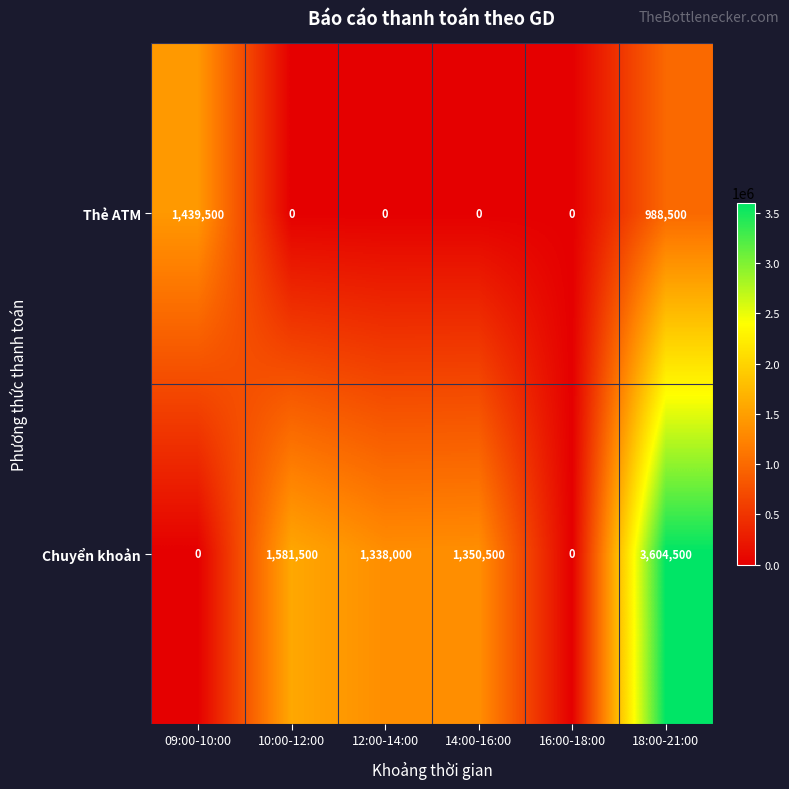

Which series changed the most between 09:00-10:00 and 18:00-21:00?

Chuyển khoản